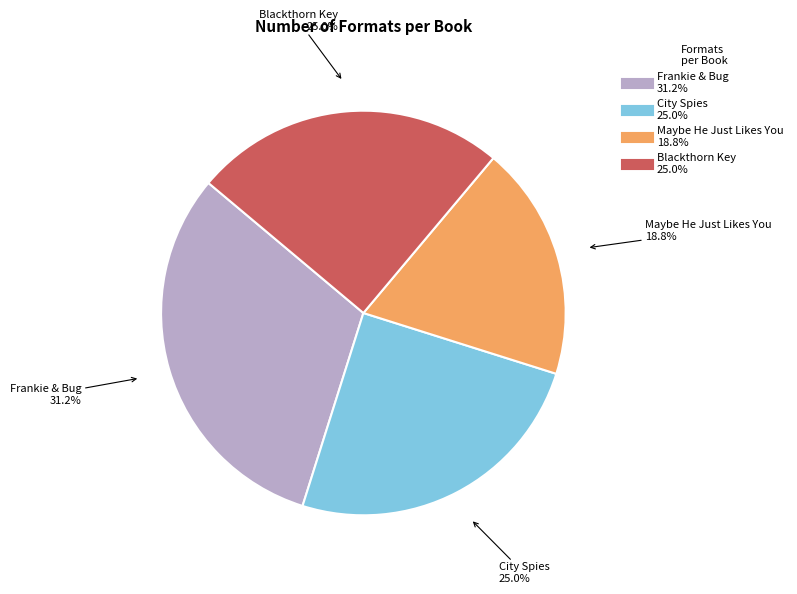

Which slice is the smallest?

Maybe He Just Likes You